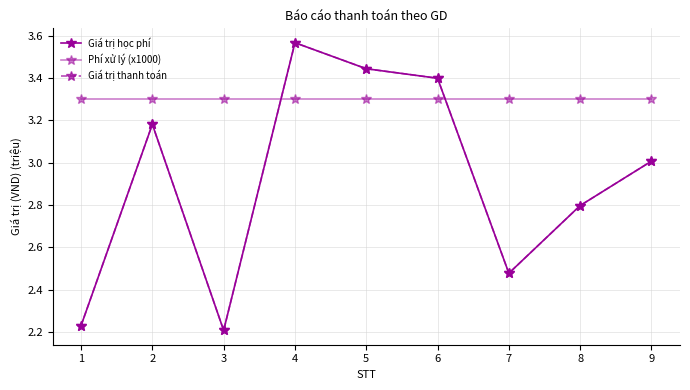

What is the smallest value displayed?

2.2